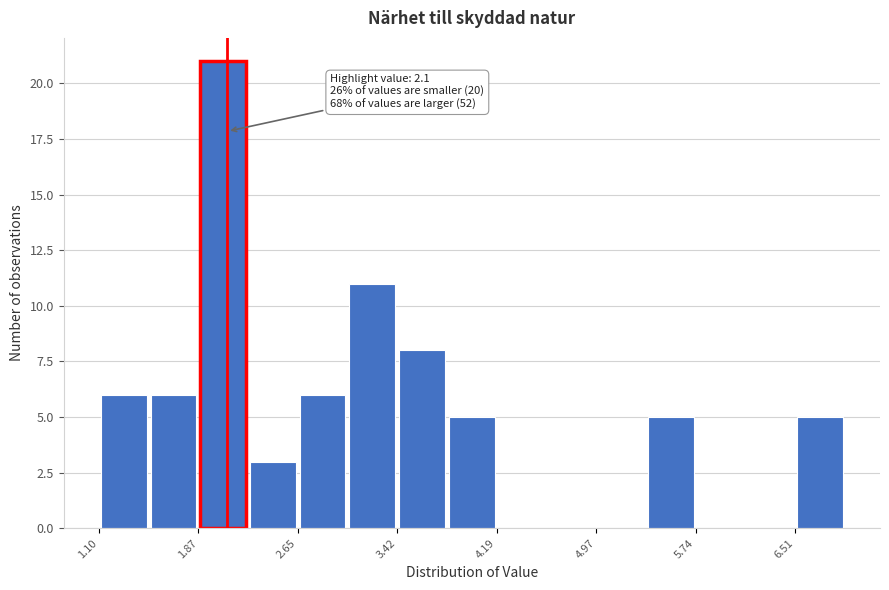

Around what value on the x-axis is the tallest bar? Give the approximate position of its centre, as read against the axis.

2.1